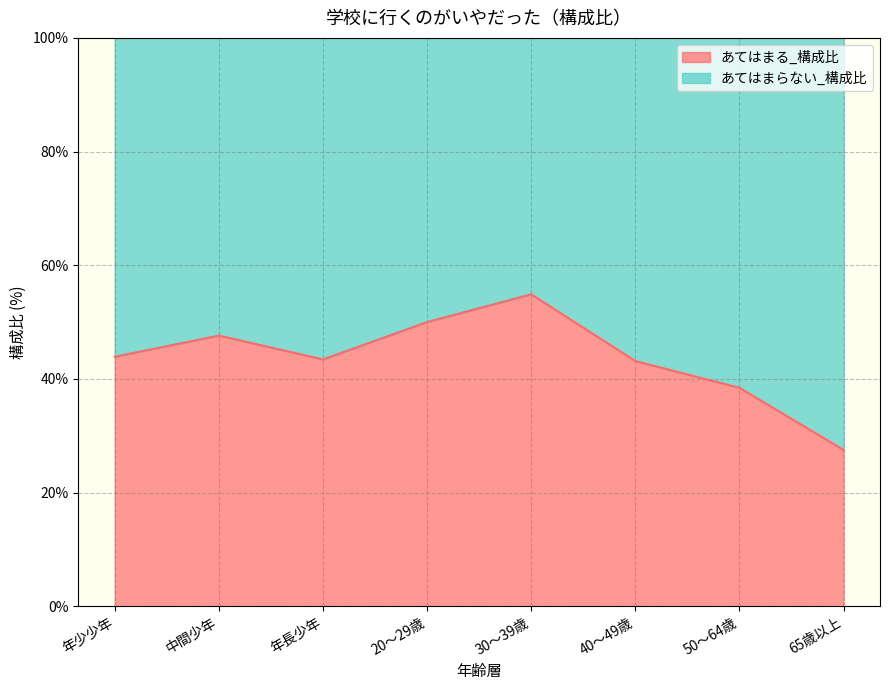

List the labels in order of value, smallest first.

65歳以上, 50～64歳, 40～49歳, 年長少年, 年少少年, 中間少年, 20～29歳, 30～39歳